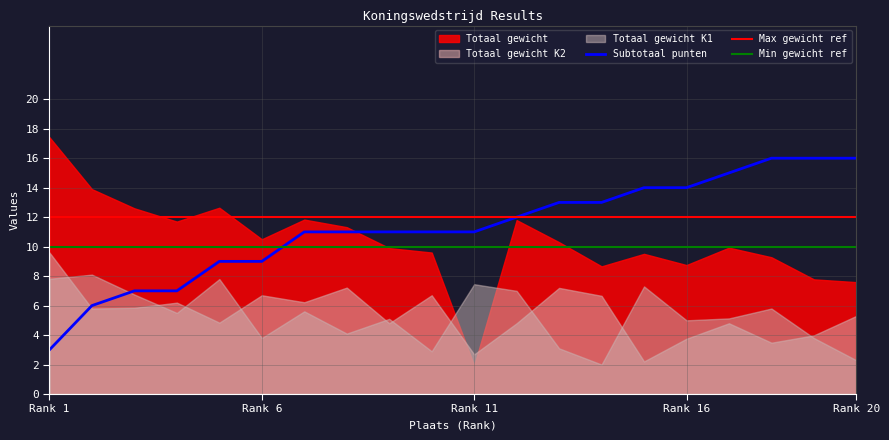

Is it true that Max gewicht ref equals 12 at Rank 6?

True